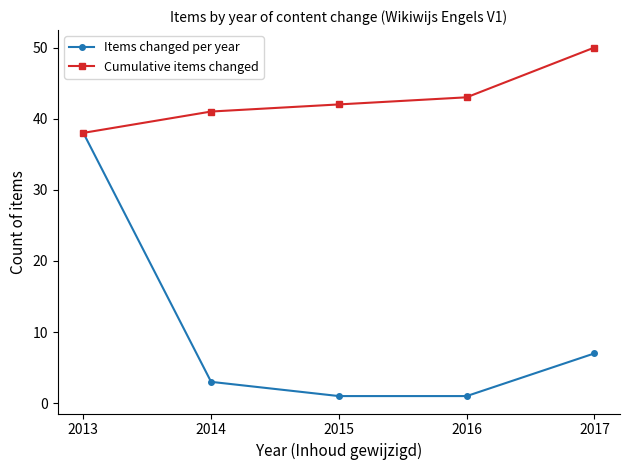

At which category does the chart reach its peak across all series?

2017